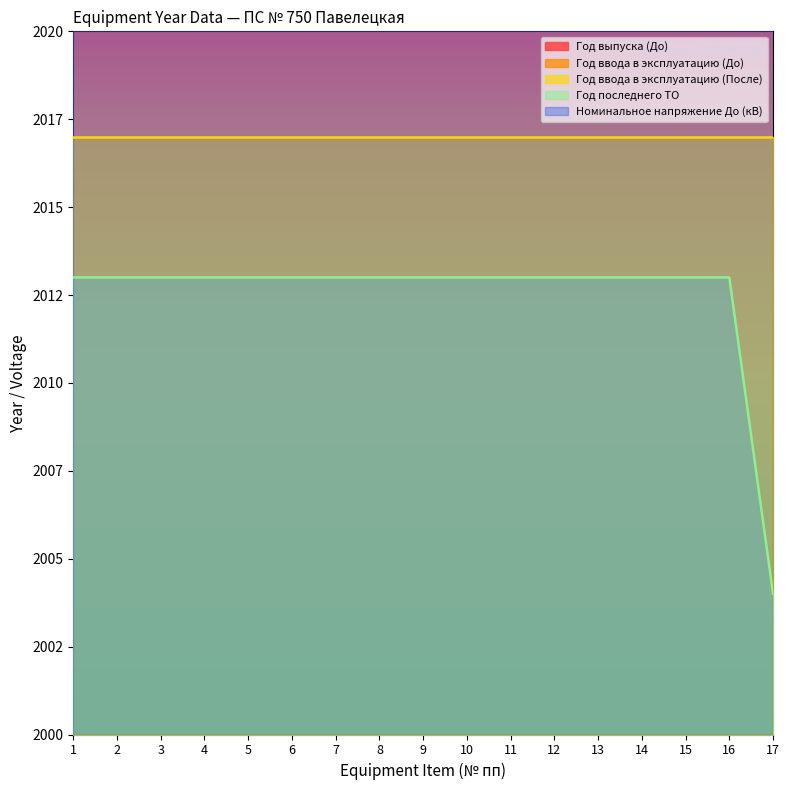

What is the total value across all series at 7?

5965